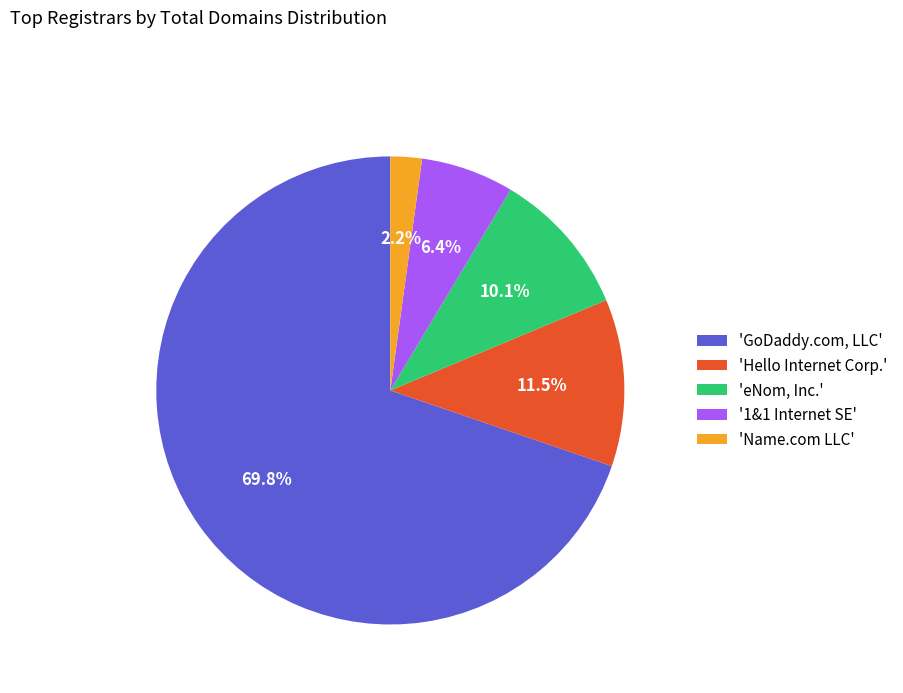

Does 'GoDaddy.com, LLC' represent more than half of the total?

Yes